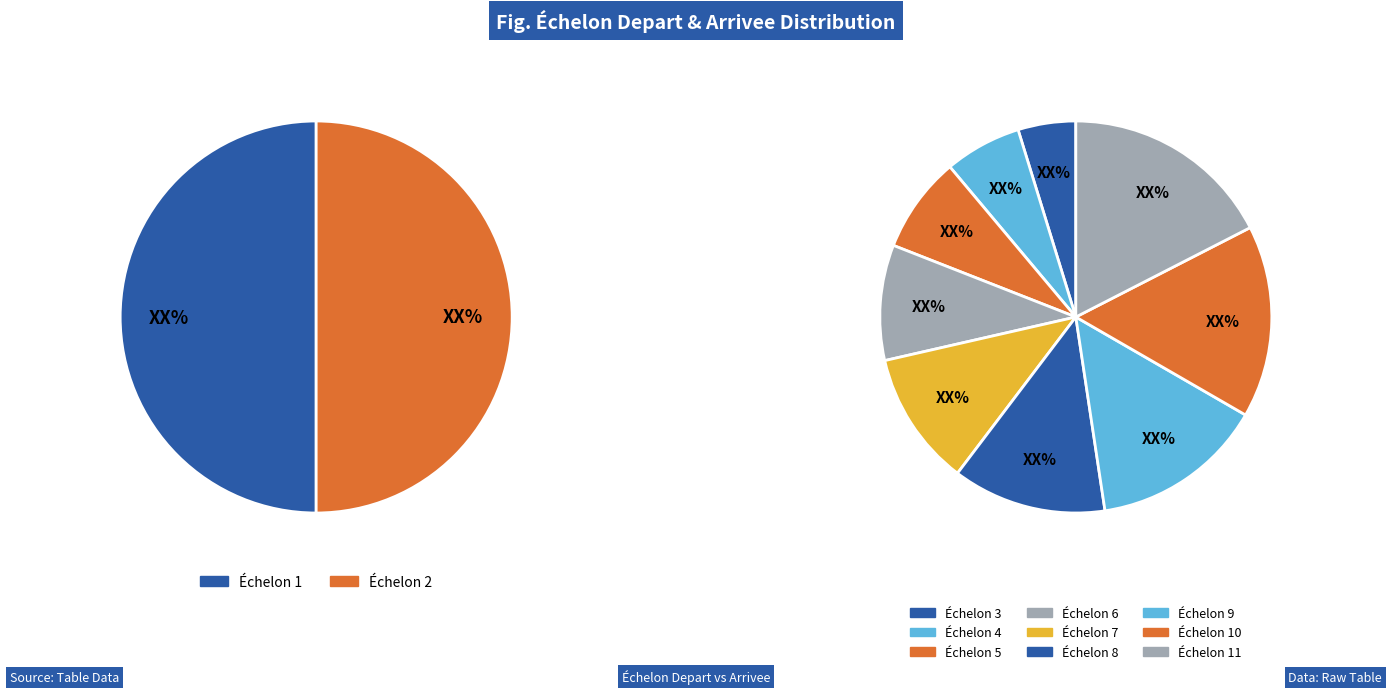

Does any single category account for the majority?

No